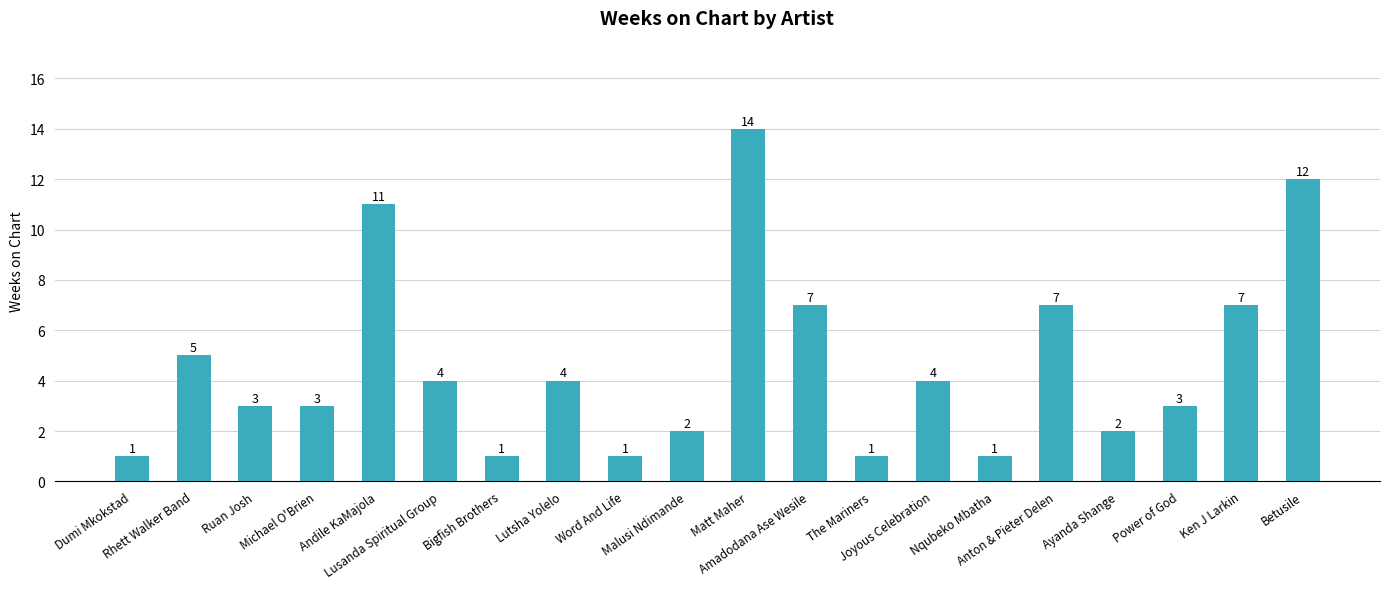

True or false: the data shows 4 at Lusanda Spiritual Group.

True